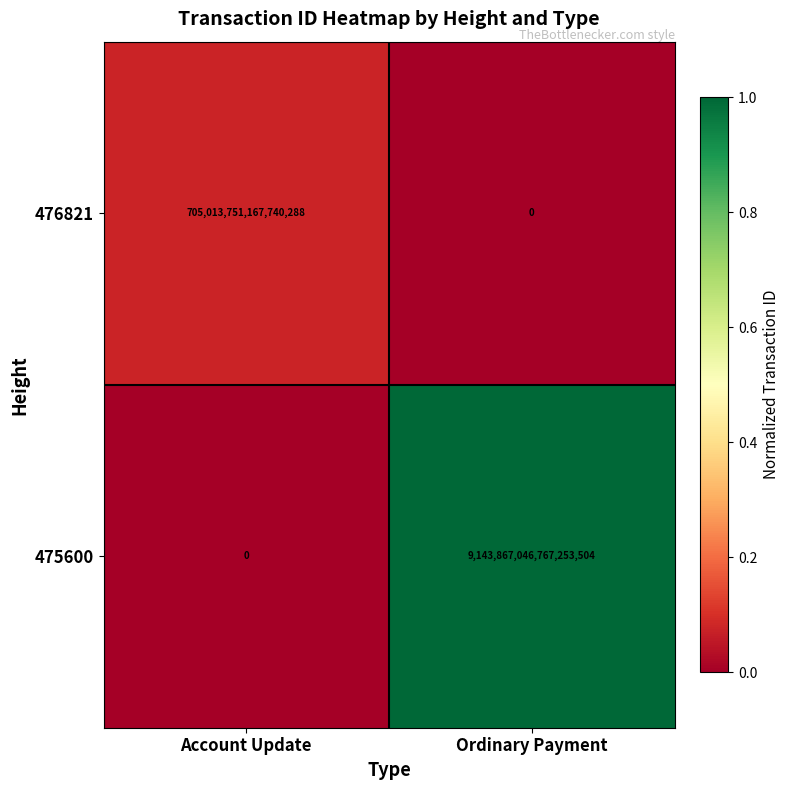

Where is 475600 nearest to the value 4571933523383626752?

Account Update